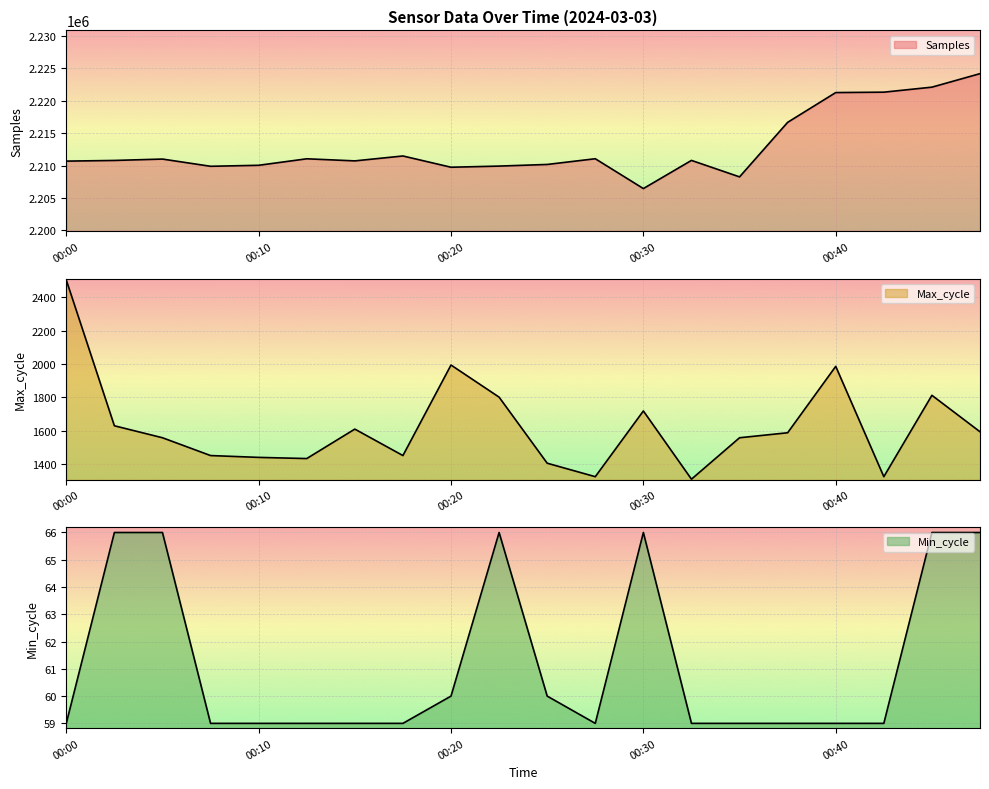

Which category has the lowest value in the Max_cycle series?

00:32